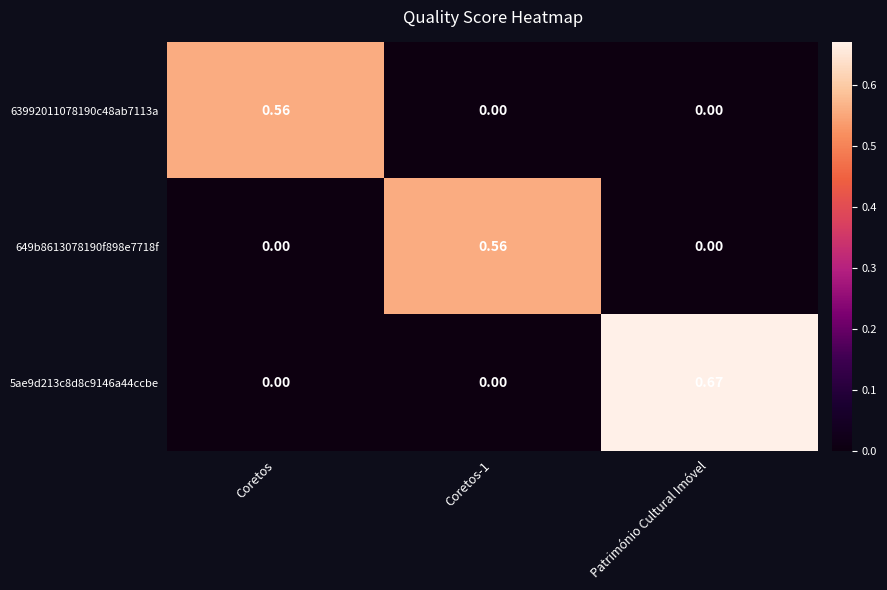

At which category is the sum across all series the highest?

Património Cultural Imóvel